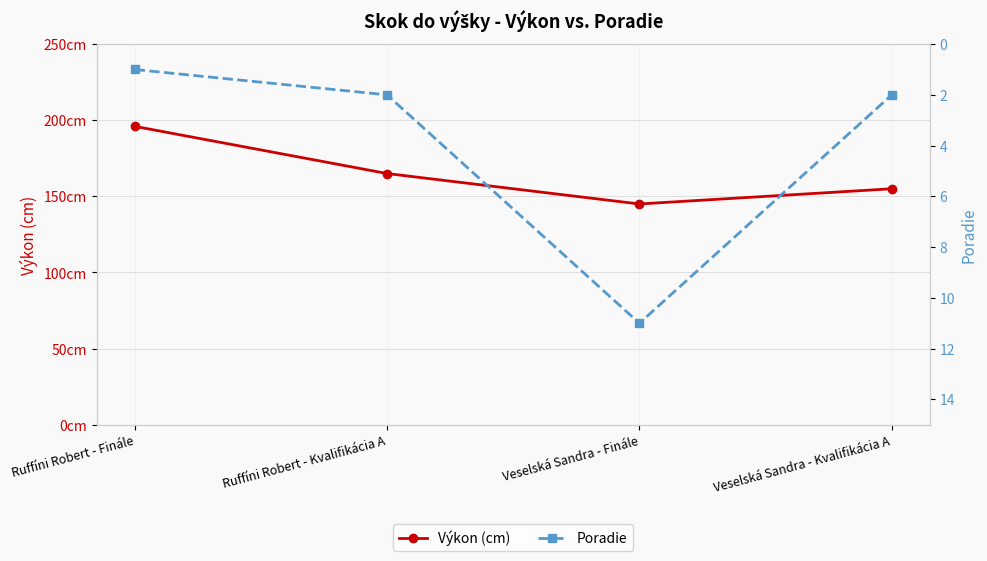

What position from the right is Ruffíni Robert - Kvalifikácia A?

3